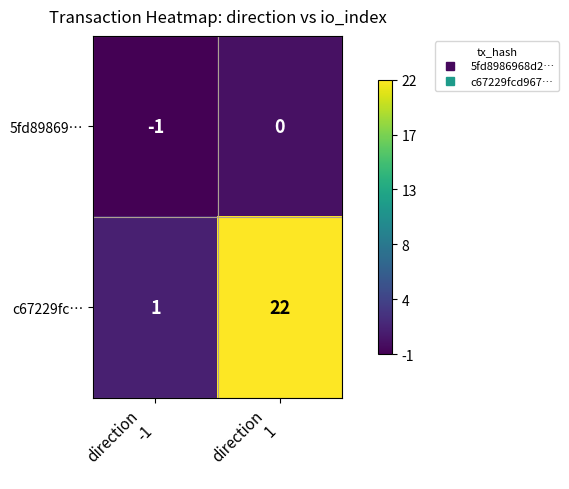

Reading right to left, what are all the values shown in this chart?

5fd89869…: 0	-1
c67229fc…: 22	1